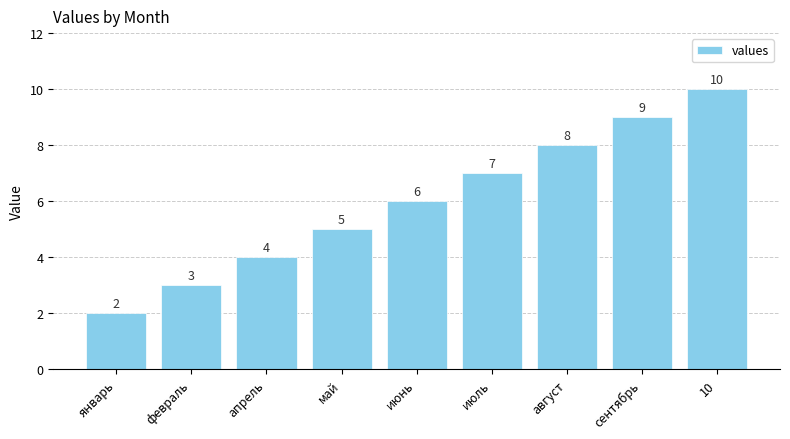

What is the difference between the values at июнь and январь?

4